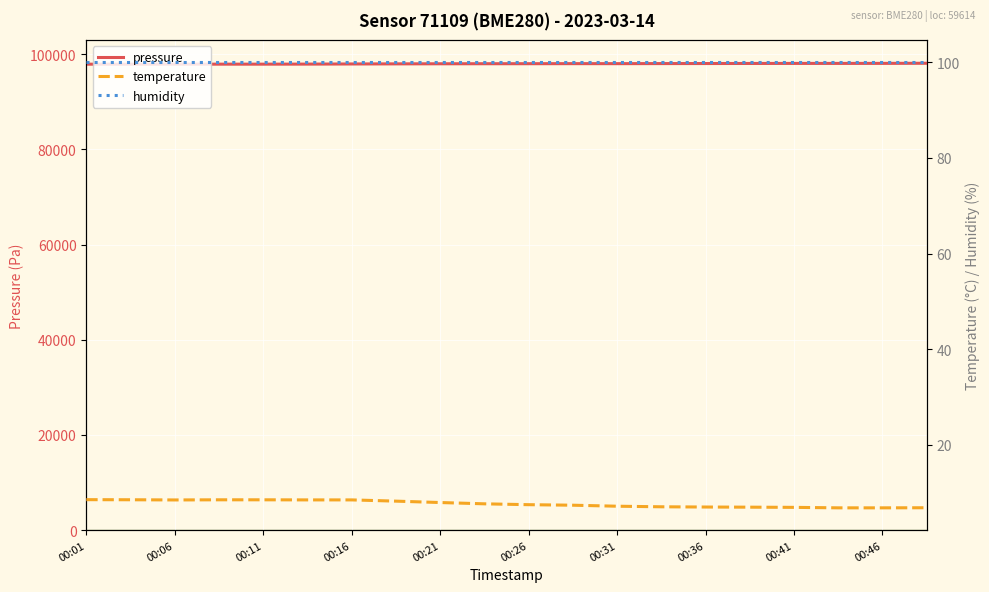

The value of pressure at 00:36 is 40369.1. True or false?

False